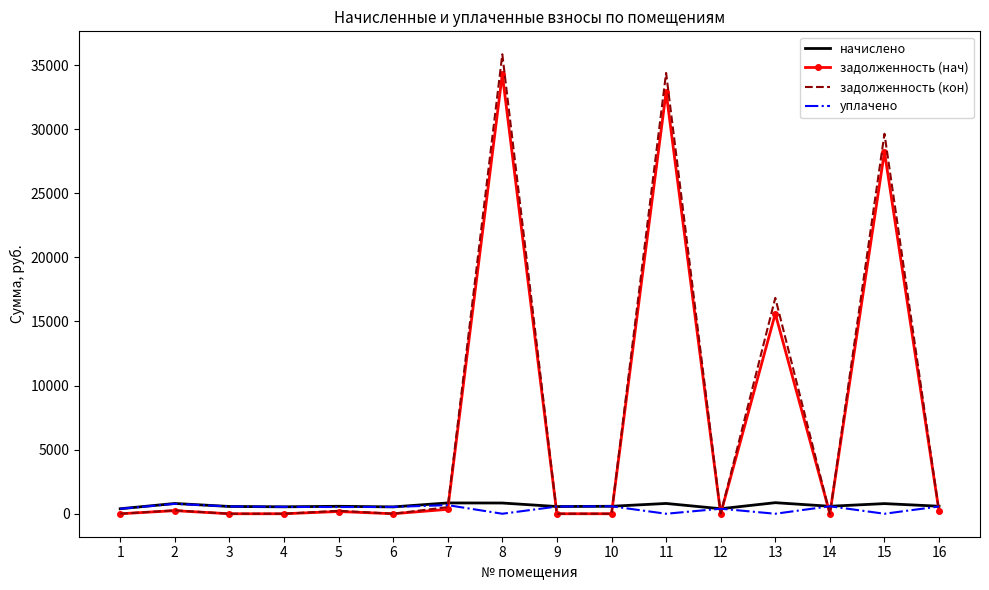

Which series changed the most between 3 and 8?

задолженность (кон)